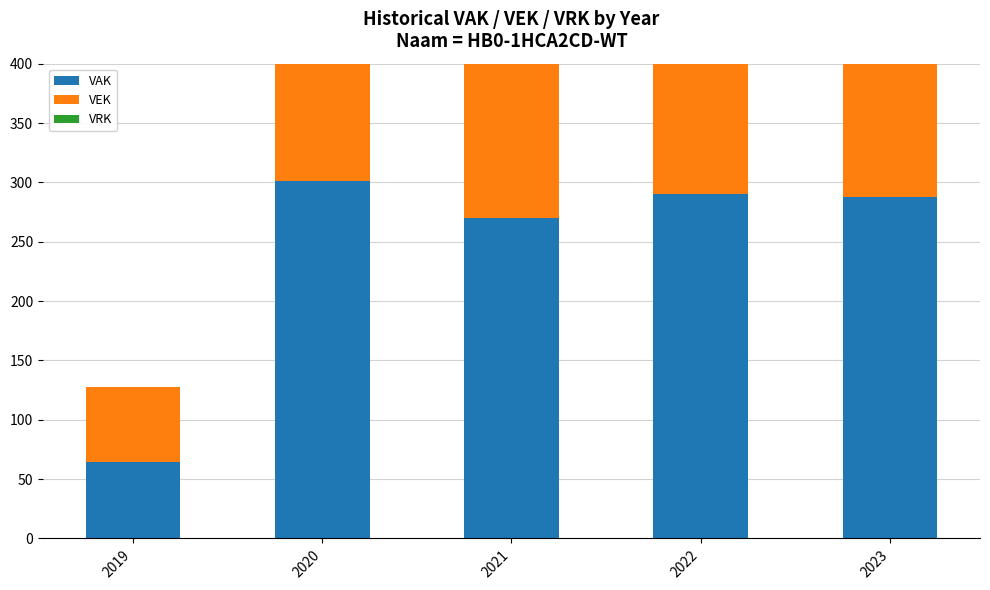

What are all the series names shown in the legend?

VAK, VEK, VRK